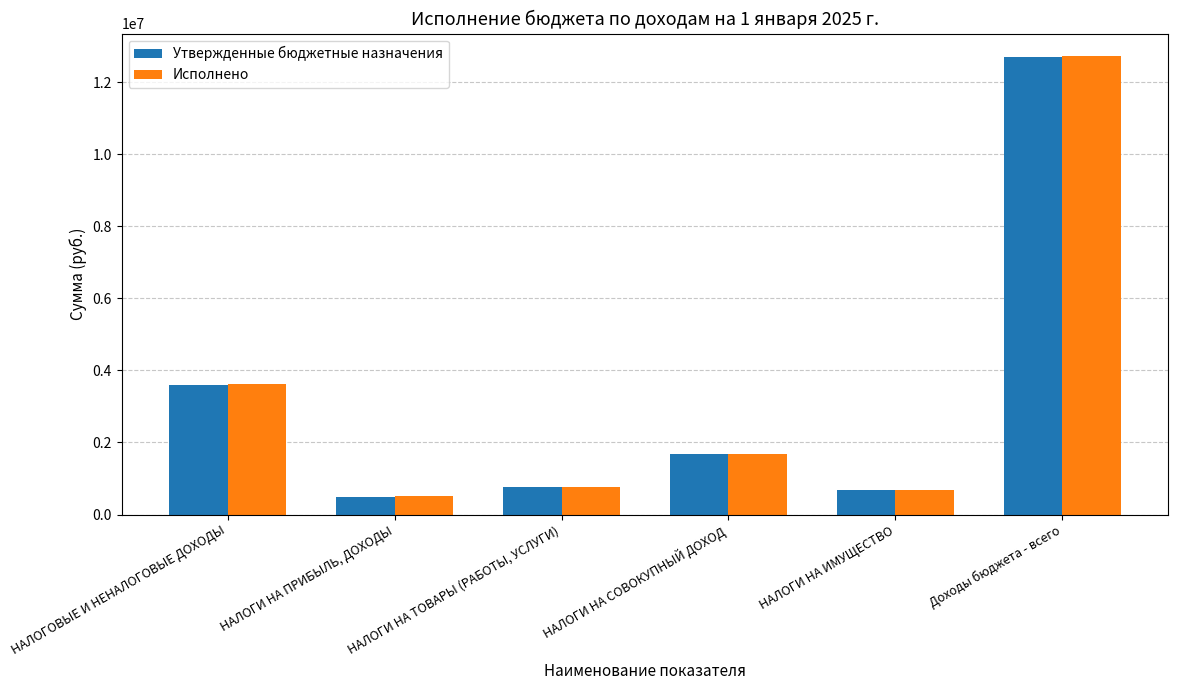

What is the sum of all Исполнено values?

19969702.0